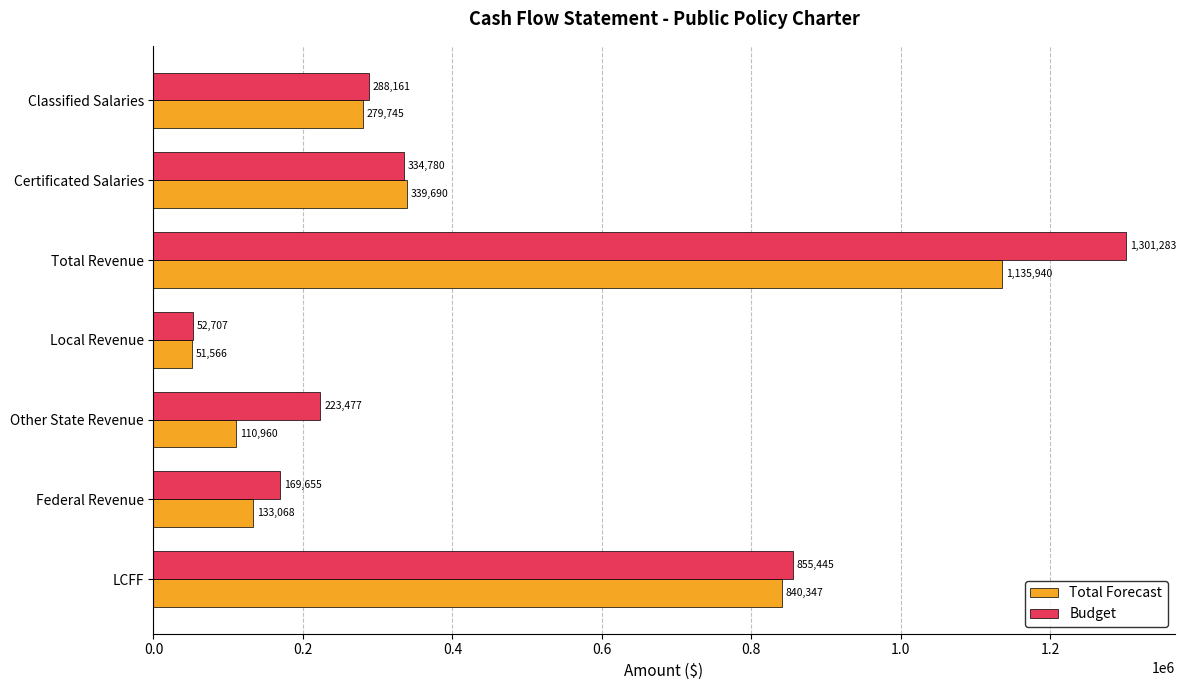

Which series has the largest total across all categories?

Budget